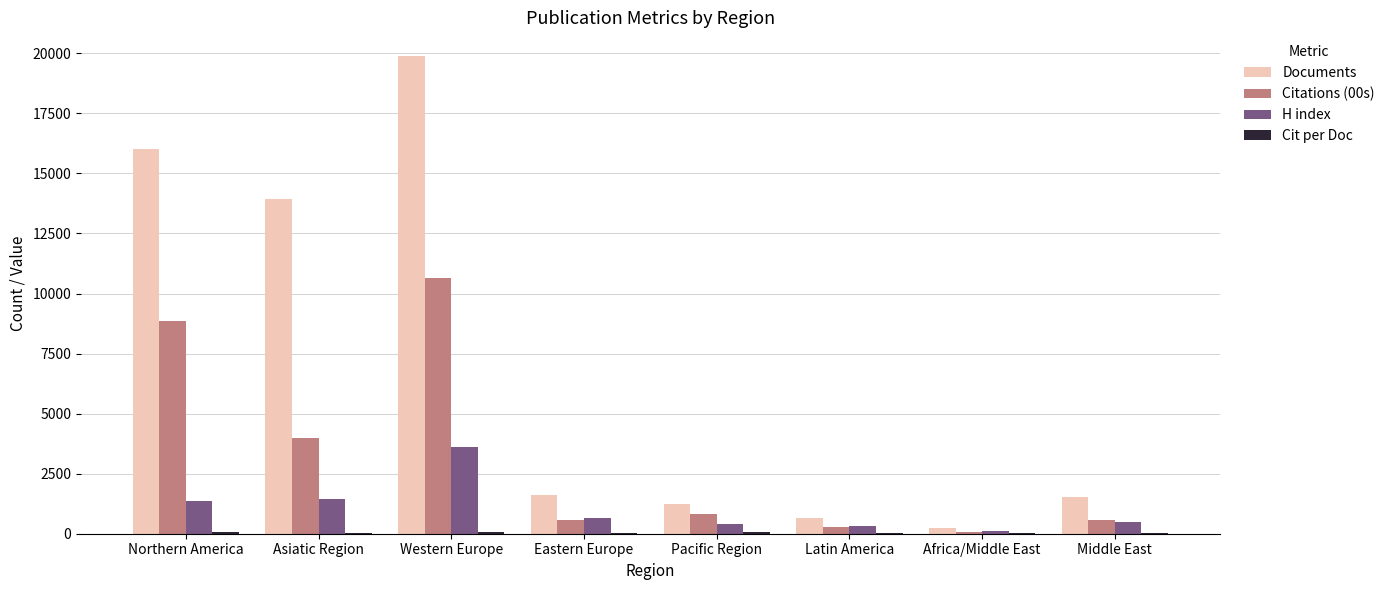

The value of H index at Pacific Region is 391.0. True or false?

True